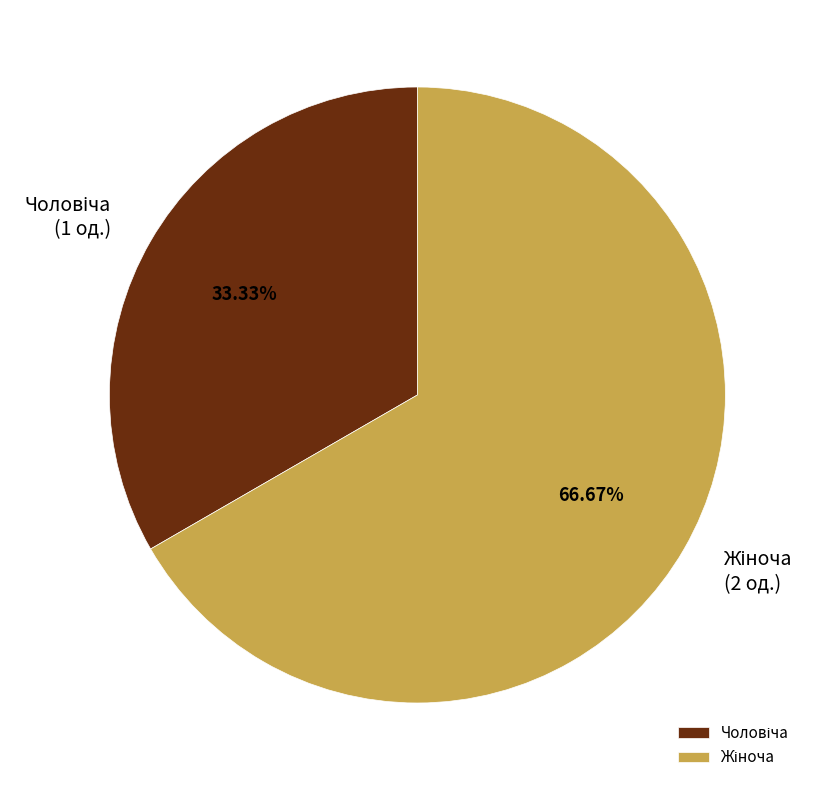

Is there a majority slice in this chart?

Yes